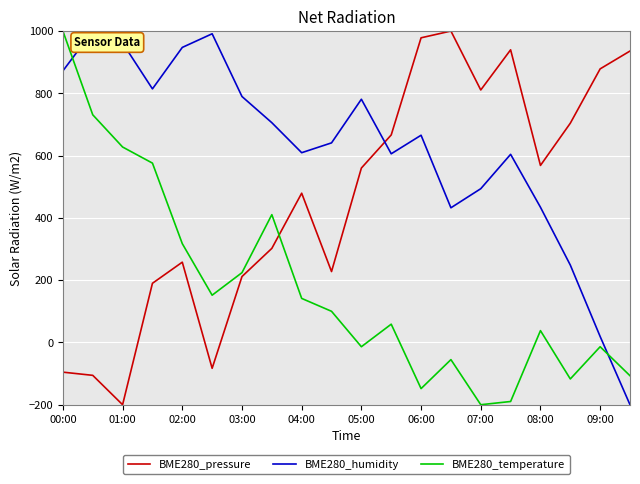

How many interior local valleys does the BME280_pressure series have?

5